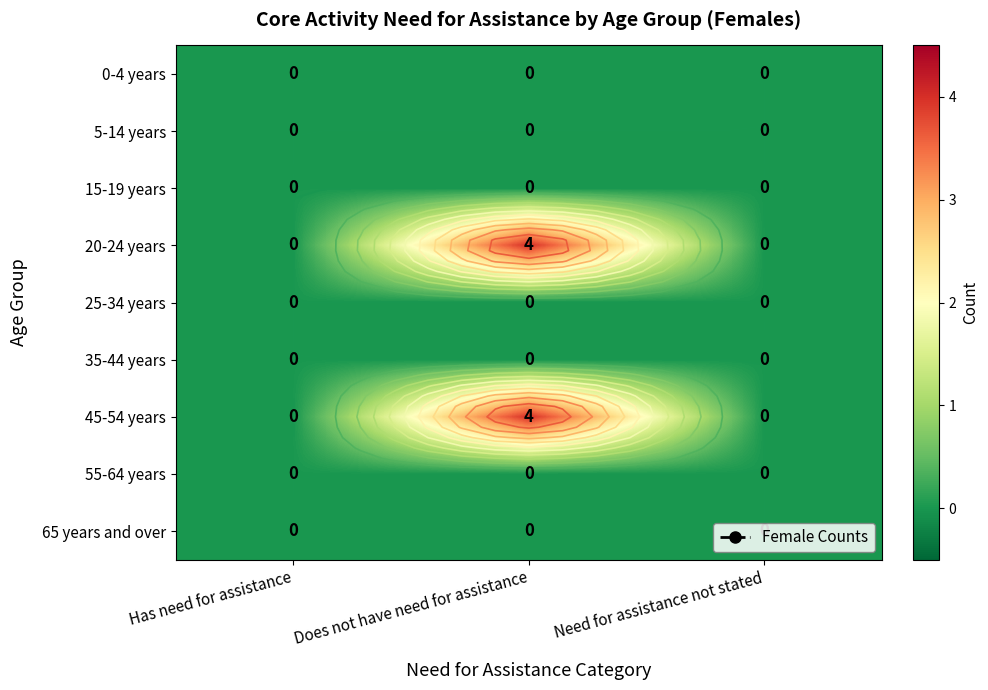

Is the value of 65 years and over at Does not have need for assistance greater than the value of 25-34 years at Has need for assistance?

No